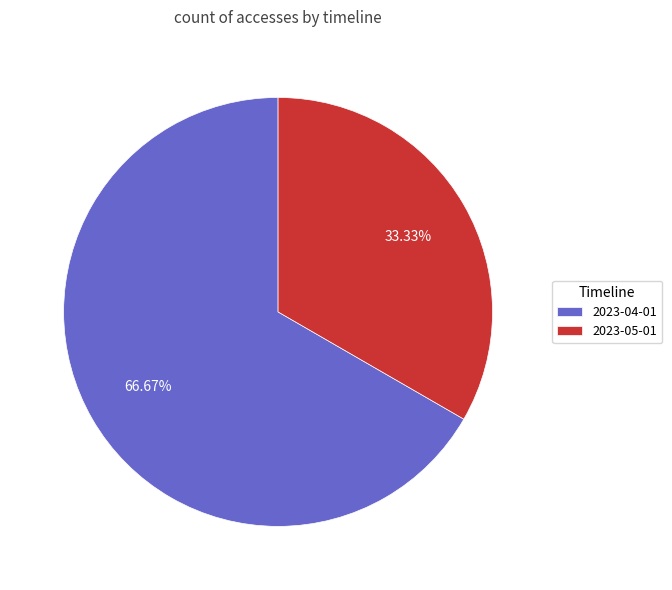

Rank the categories by value from highest to lowest.

2023-04-01, 2023-05-01